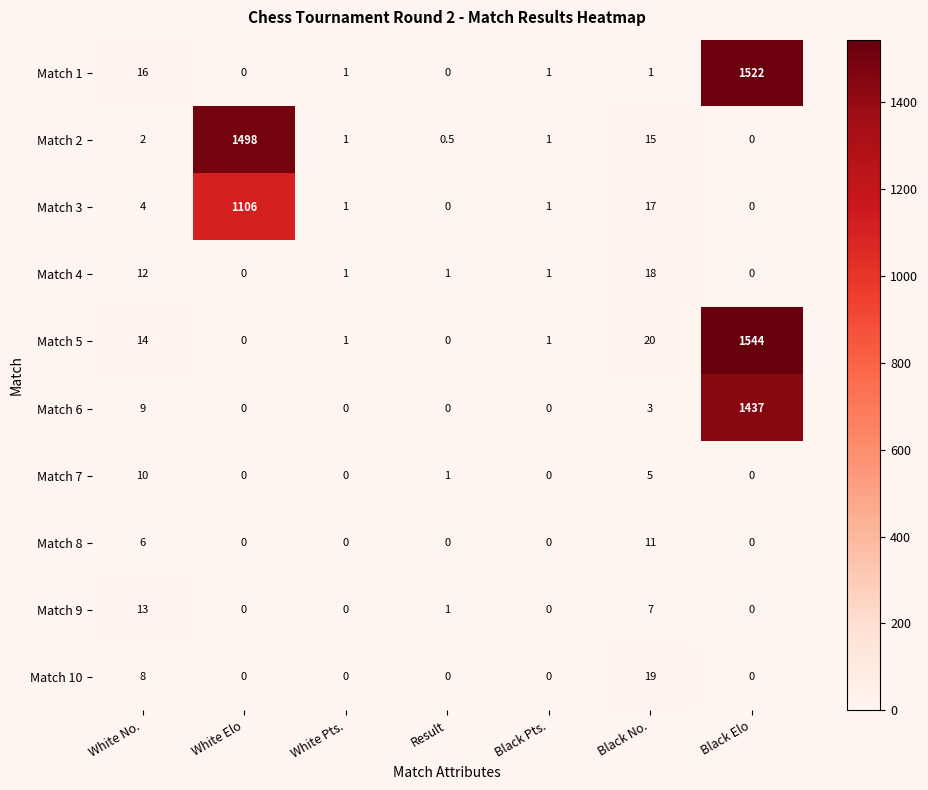

What is the sum of all Match 9 values?

21.0